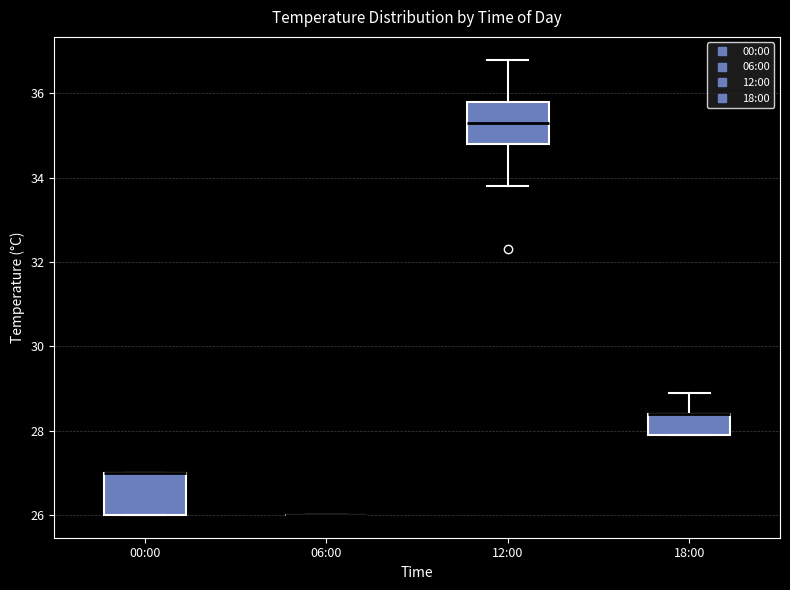

Reading left to right, transcribe this box plot: for each box, give where its median line is, the range the box spans, and where its two whiskers end, as read against the y-axis. The values are not printed on the chart, so give them approximately, as read against the axis.

00:00: median 27.0 (drawn on the box's upper edge), box 26.0 to 27.0, whiskers 26.0 to 27.0
06:00: box collapsed to a line at 26.0, whiskers 26.0 to 26.0
12:00: median 35.4, box 34.8 to 35.8, whiskers 33.8 to 36.8
18:00: median 28.4 (drawn on the box's upper edge), box 28.0 to 28.4, whiskers 28.0 to 29.0